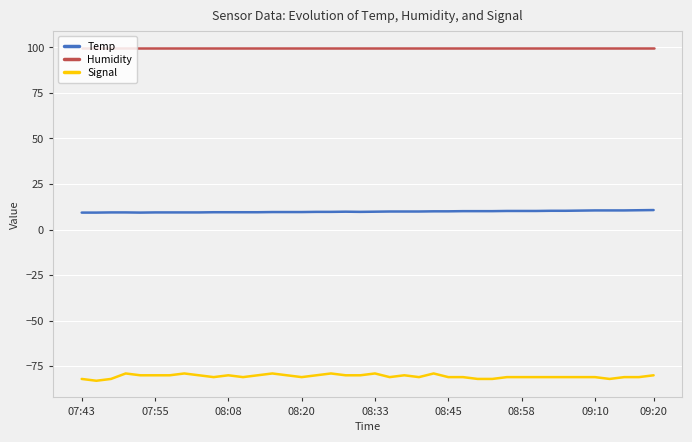

True or false: Signal and Humidity intersect in this chart.

False